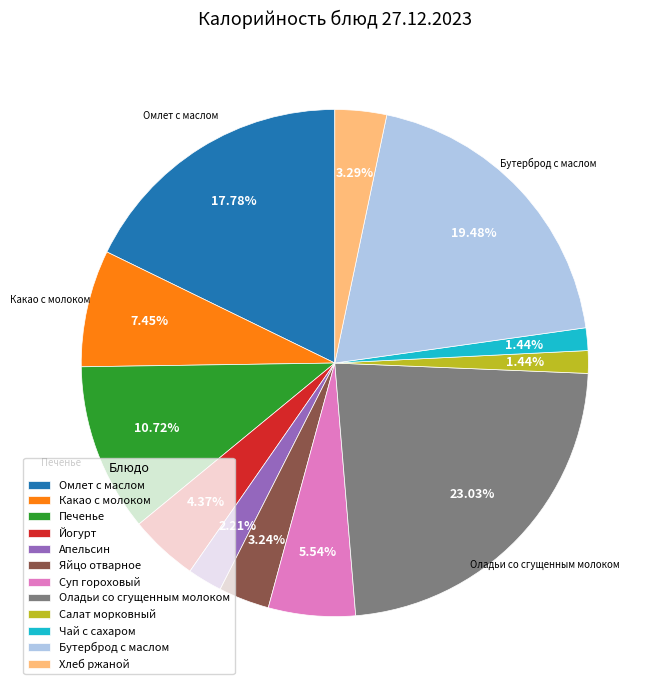

Which has a higher value, Салат морковный or Яйцо отварное?

Яйцо отварное